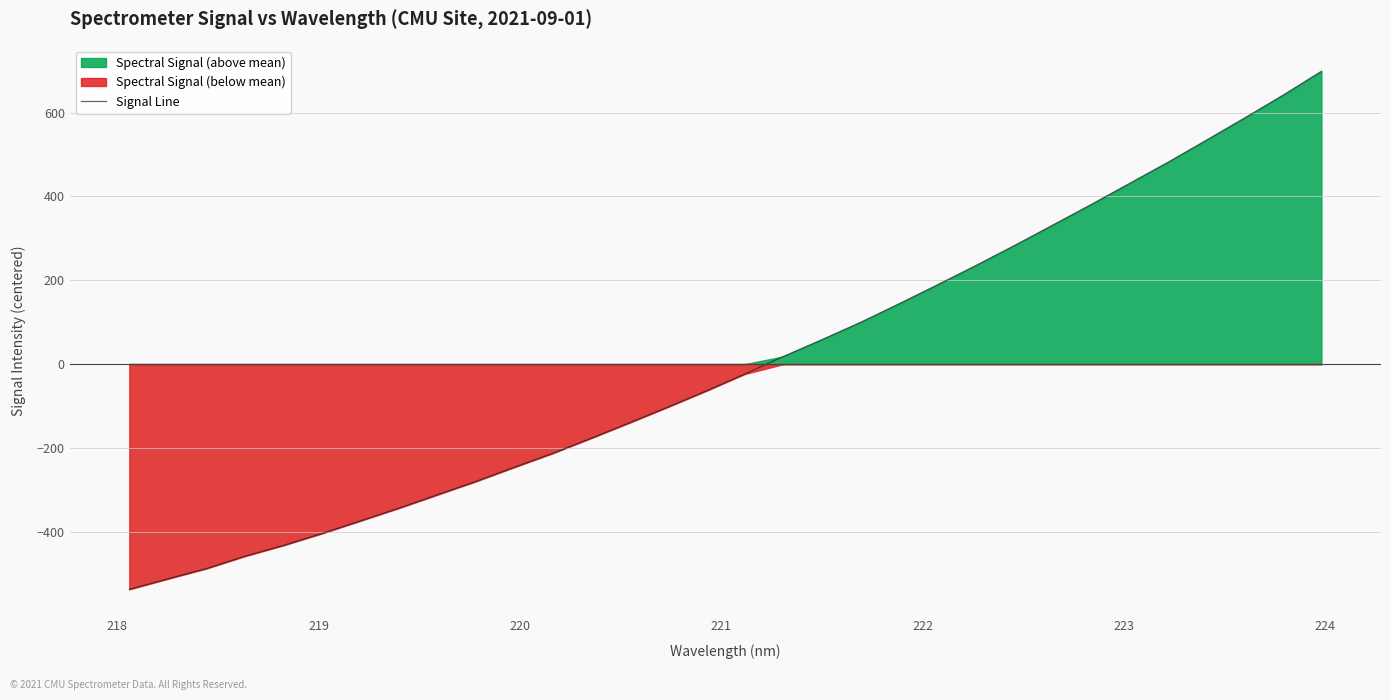

True or false: there are more than 1 points higher than both neighbors.

False